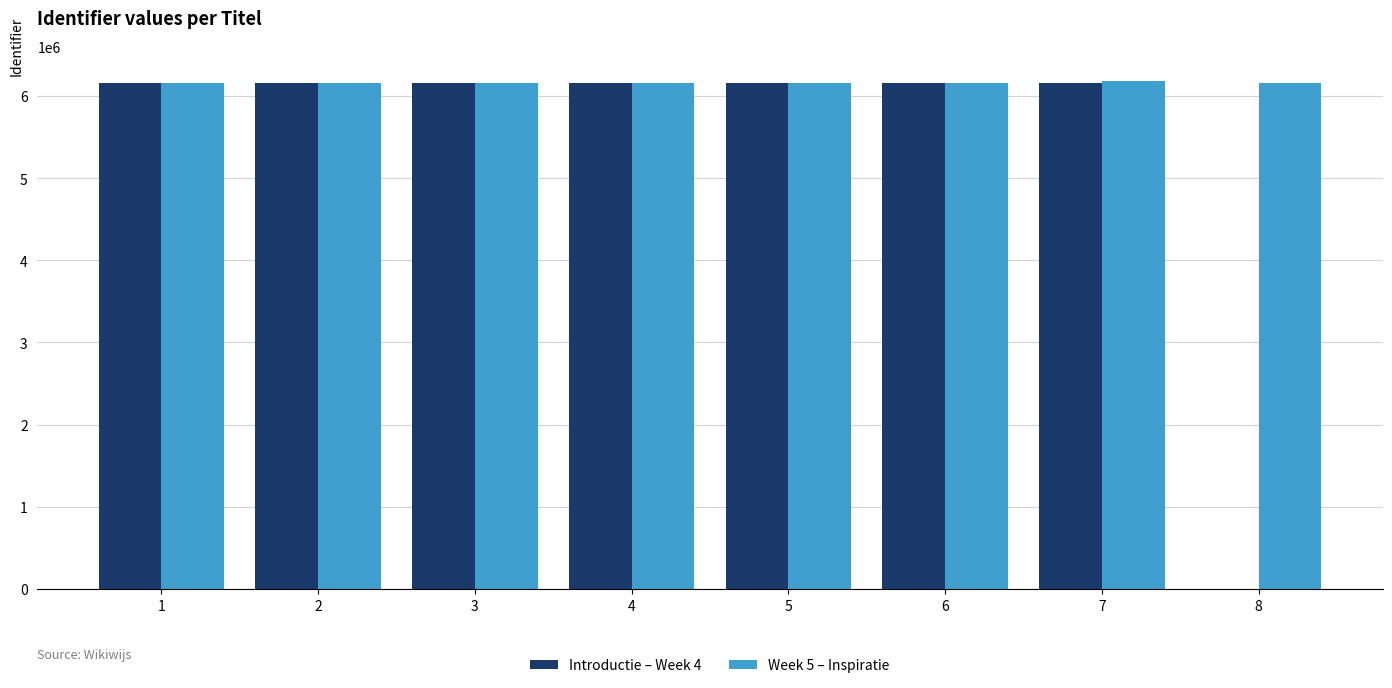

What is the total value across all series at 6?

12313772